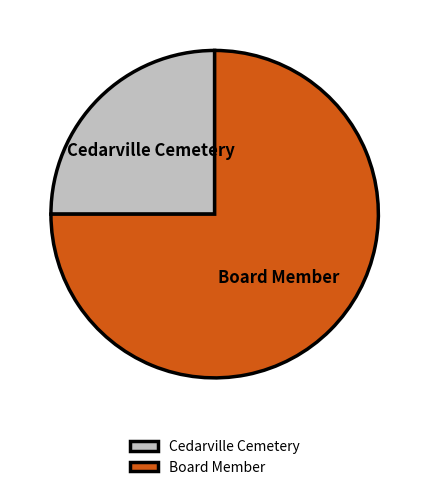

Is it true that Cedarville Cemetery is 25% of the pie?

True